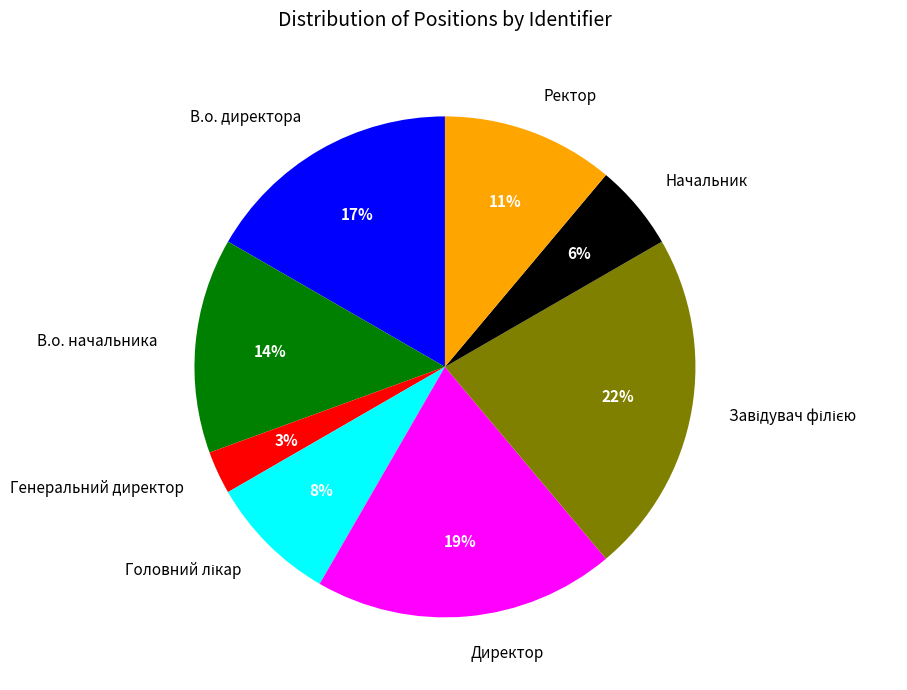

What percentage is the Директор slice, to the nearest percent?

19%